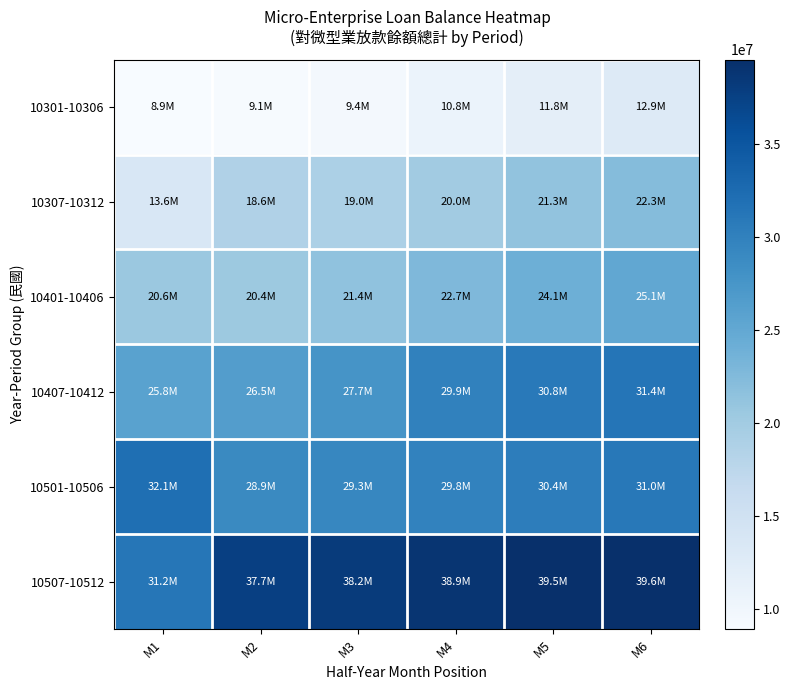

Reading left to right, transcribe all the data shown in this chart.

10301-10306: M1=8895995	M2=9055332	M3=9444718	M4=10784858	M5=11778643	M6=12860664
10307-10312: M1=13567978	M2=18621383	M3=19046085	M4=19987740	M5=21298976	M6=22282564
10401-10406: M1=20582916	M2=20439692	M3=21423900	M4=22742155	M5=24076618	M6=25068605
10407-10412: M1=25794320	M2=26493708	M3=27682412	M4=29869703	M5=30845388	M6=31358540
10501-10506: M1=32107633	M2=28948472	M3=29309113	M4=29782994	M5=30448658	M6=30975430
10507-10512: M1=31236451	M2=37721602	M3=38230775	M4=38892953	M5=39467288	M6=39554264